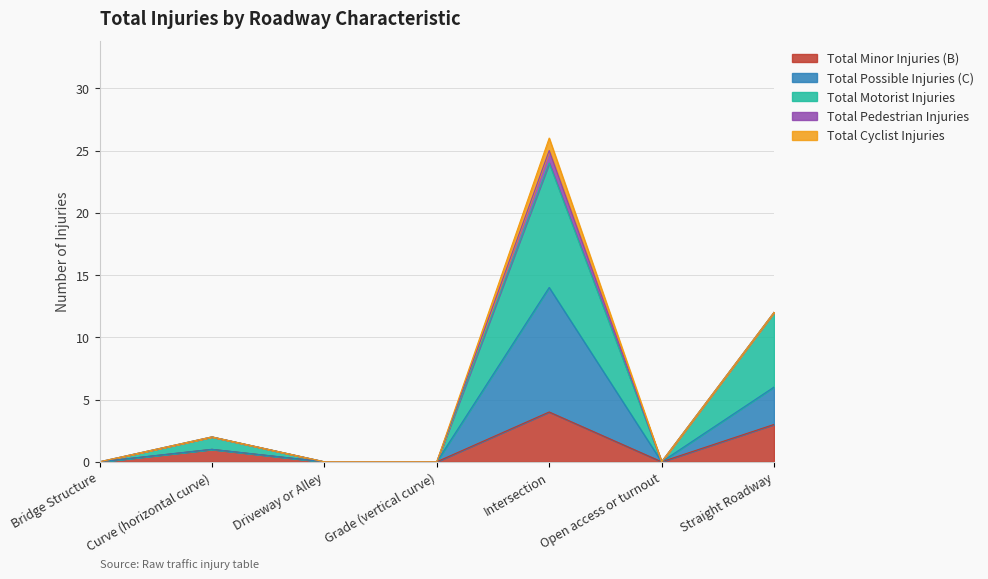

Between Driveway or Alley and Grade (vertical curve), which series saw the biggest shift?

Total Minor Injuries (B)